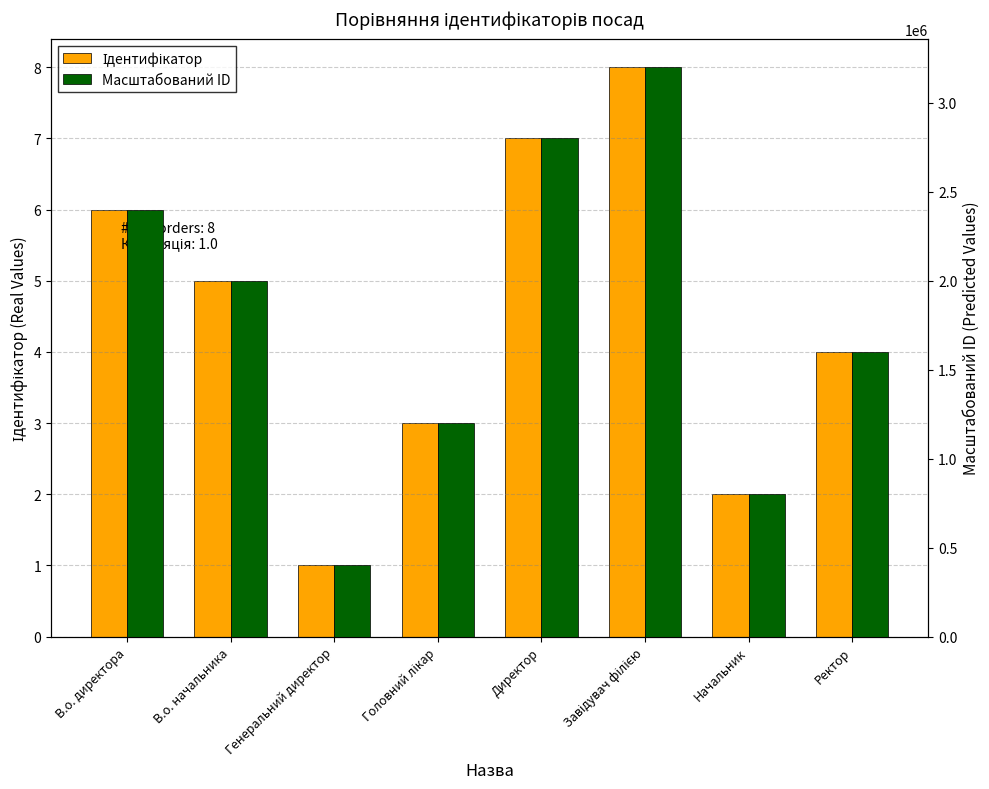

True or false: Масштабований ID has a value of 800000 at Начальник.

True